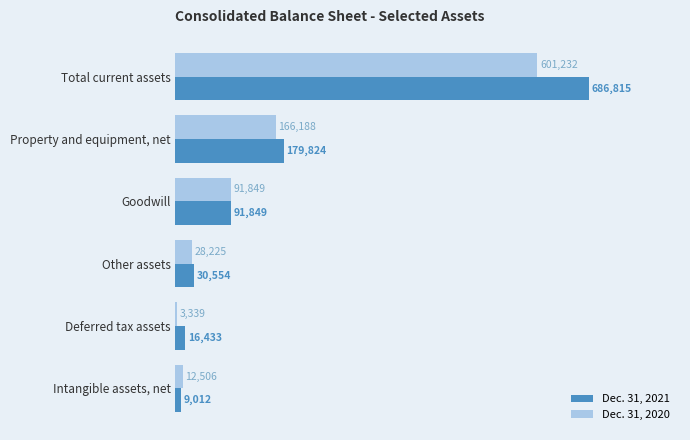

What is the highest value of the Dec. 31, 2021 series?

686815